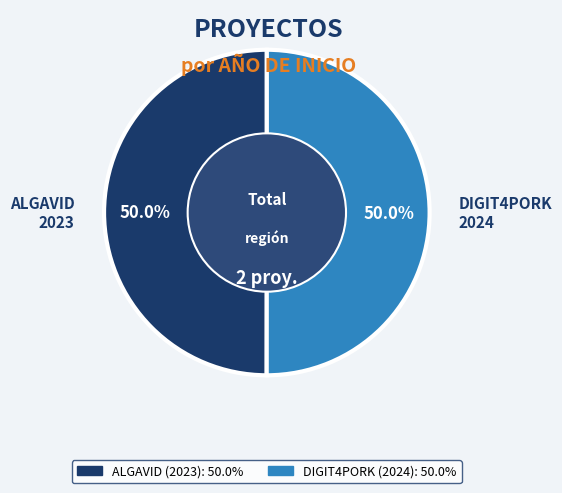

What is the ratio of the value at ALGAVID 2023 to the value at DIGIT4PORK 2024?

1.0